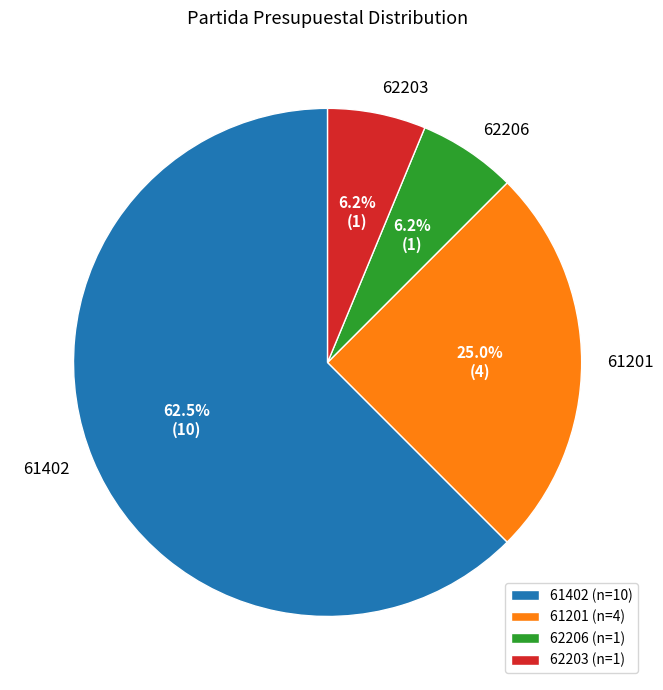

Approximately how many times larger is the value at 61201 compared to 62206?

4.0